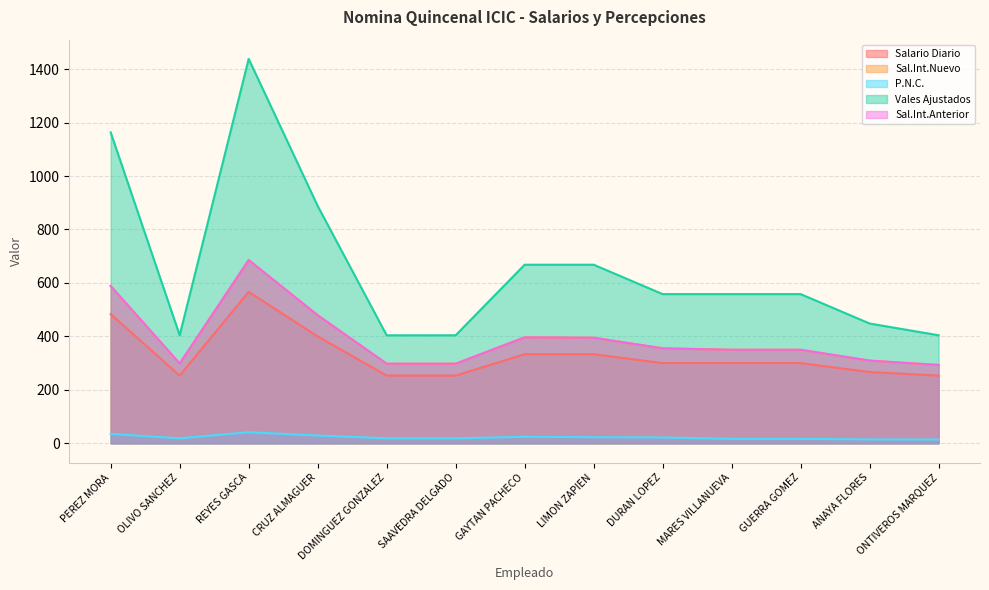

How many series are shown in this chart?

5